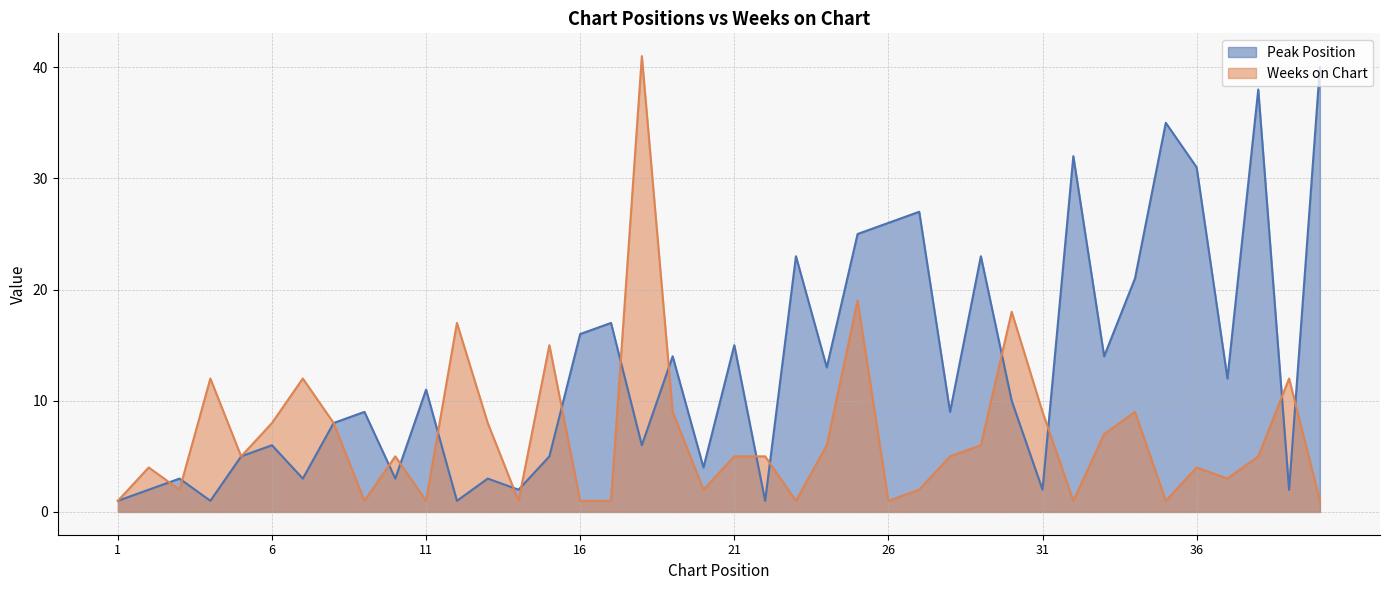

Rank the series by their average value, from highest to lowest.

Peak Position, Weeks on Chart